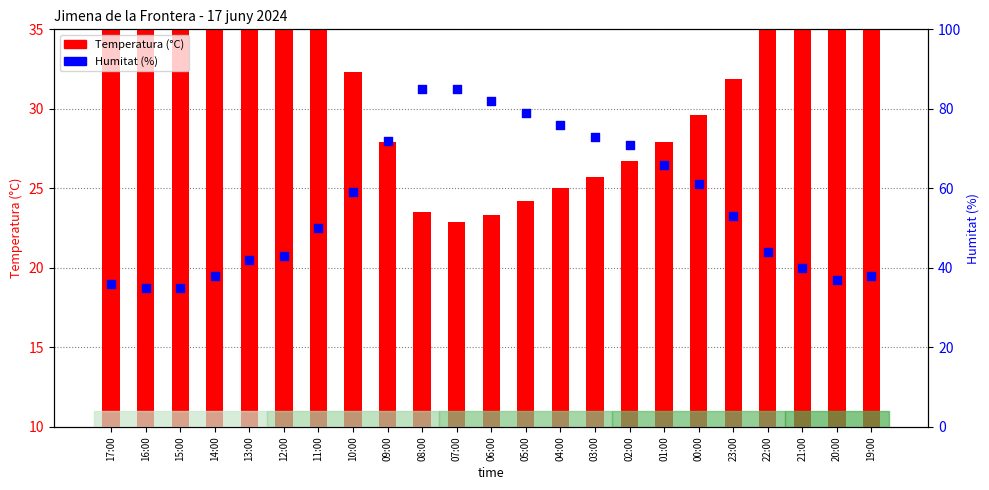

At which category is the sum across all series the highest?

08:00